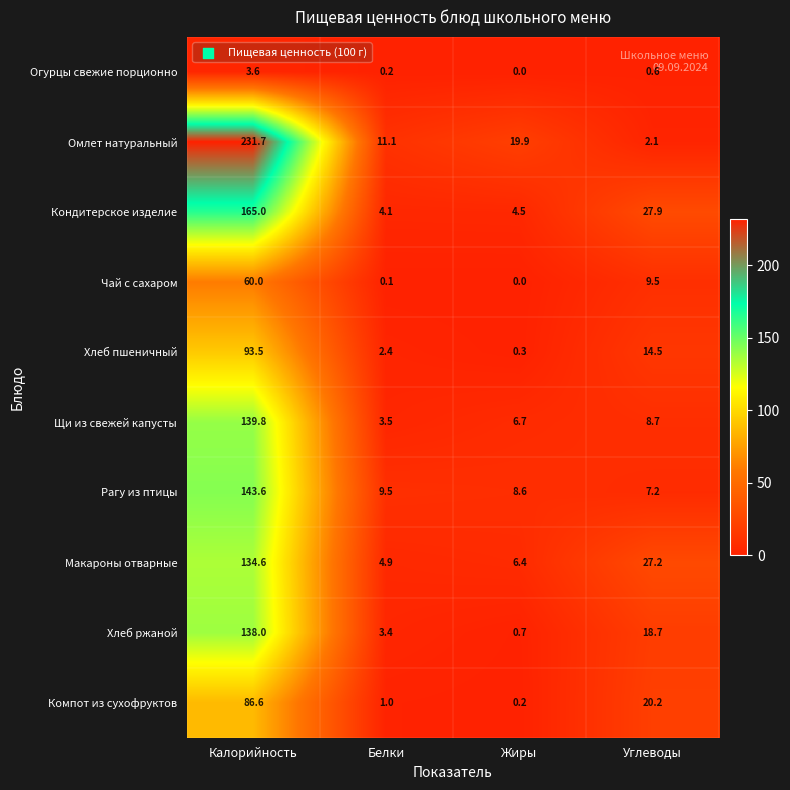

Which series changed the most between Калорийность and Белки?

Омлет натуральный